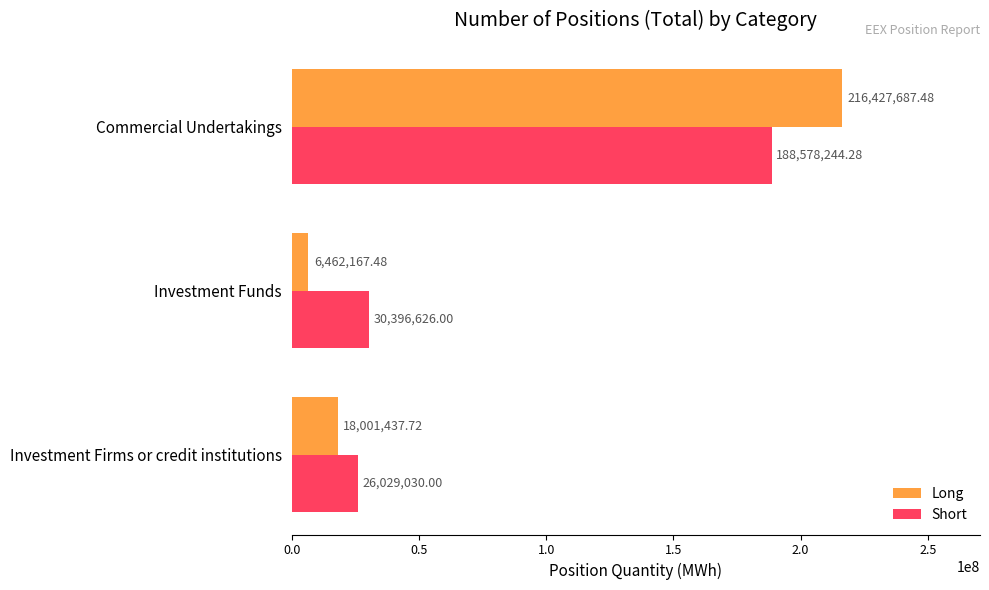

What is the sum of all Short values?

245003900.3